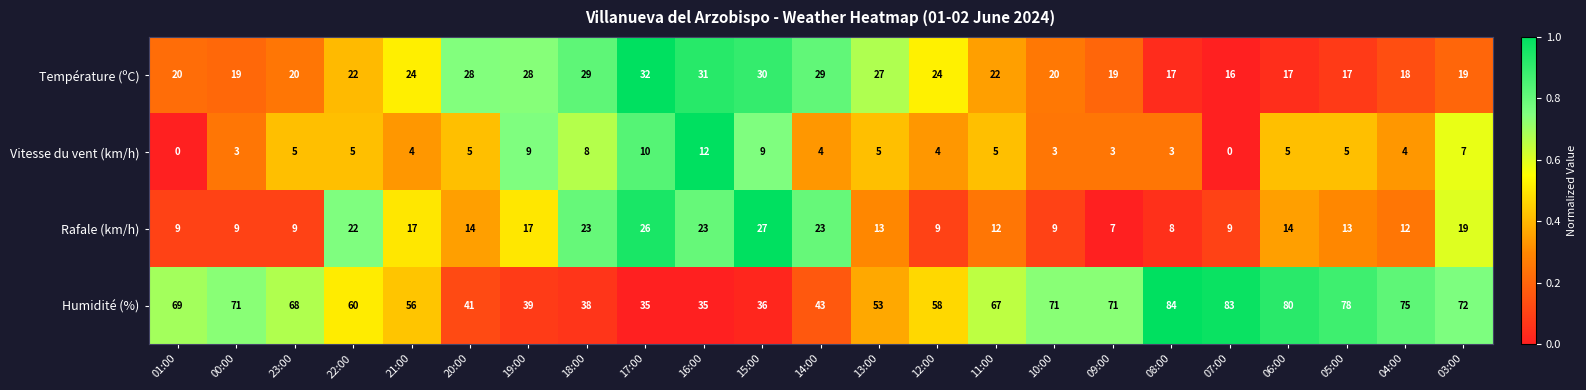

What is the total value across all series at 17:00?

103